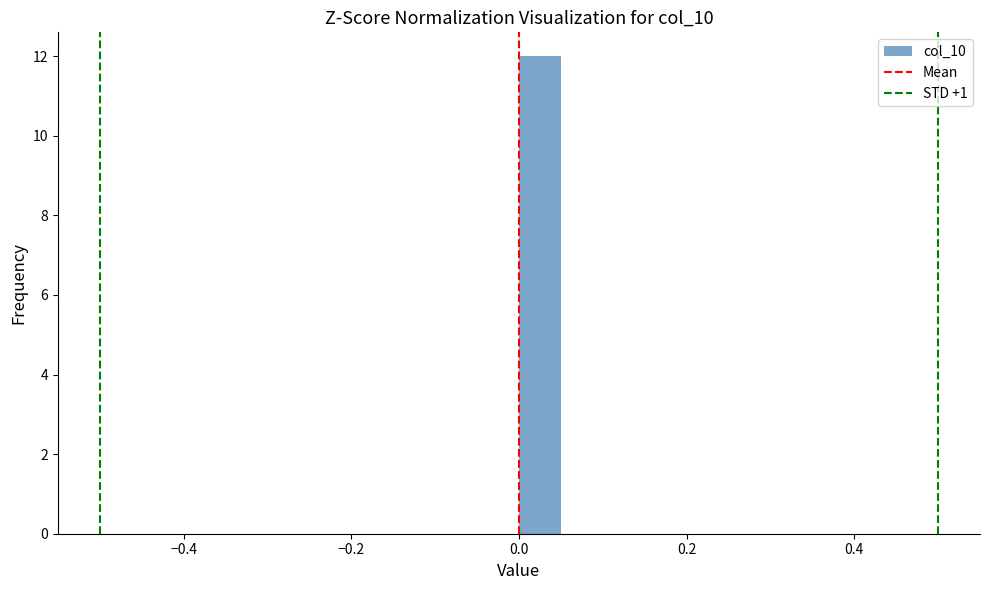

Read against the x-axis, roughly where is the centre of the tallest bar?

0.02